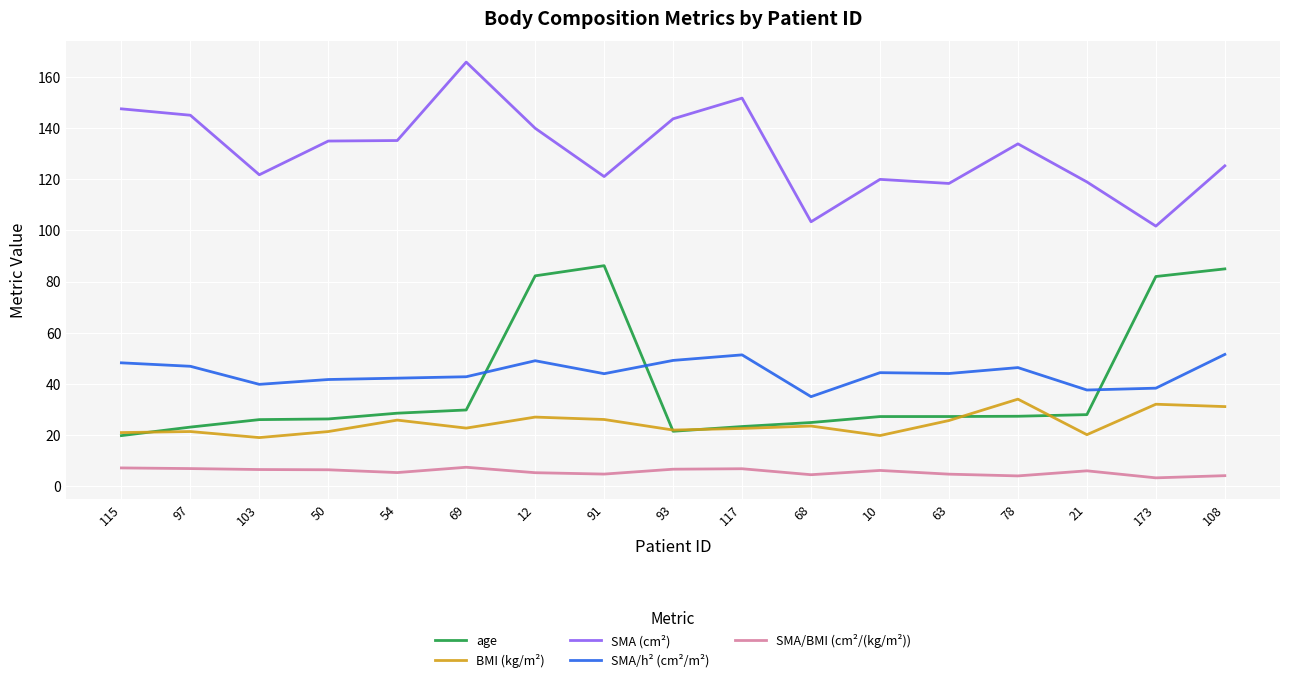

What is the difference between the maximum and second lowest values in the SMA (cm²) series?

62.5